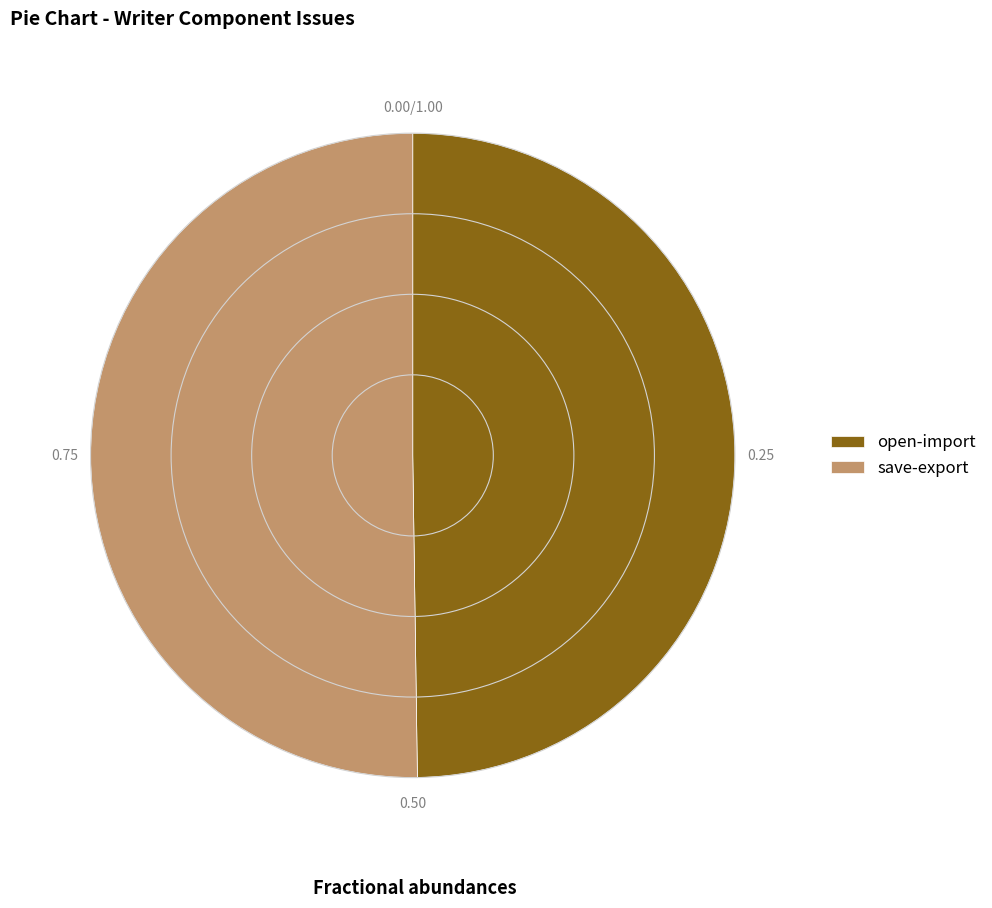

True or false: open-import accounts for 50% of the total.

True